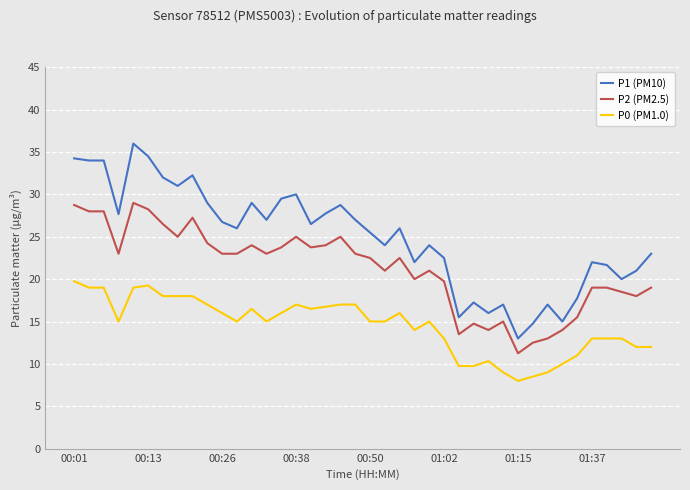

What is the maximum value shown in the chart?

36.0